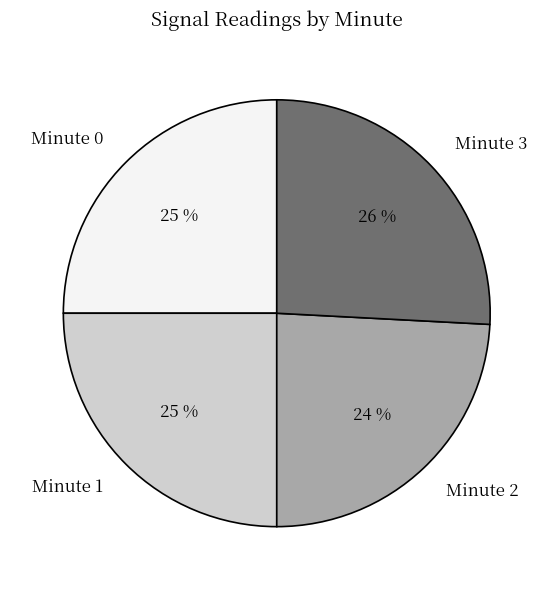

To the nearest percent, what portion does Minute 3 represent?

26%